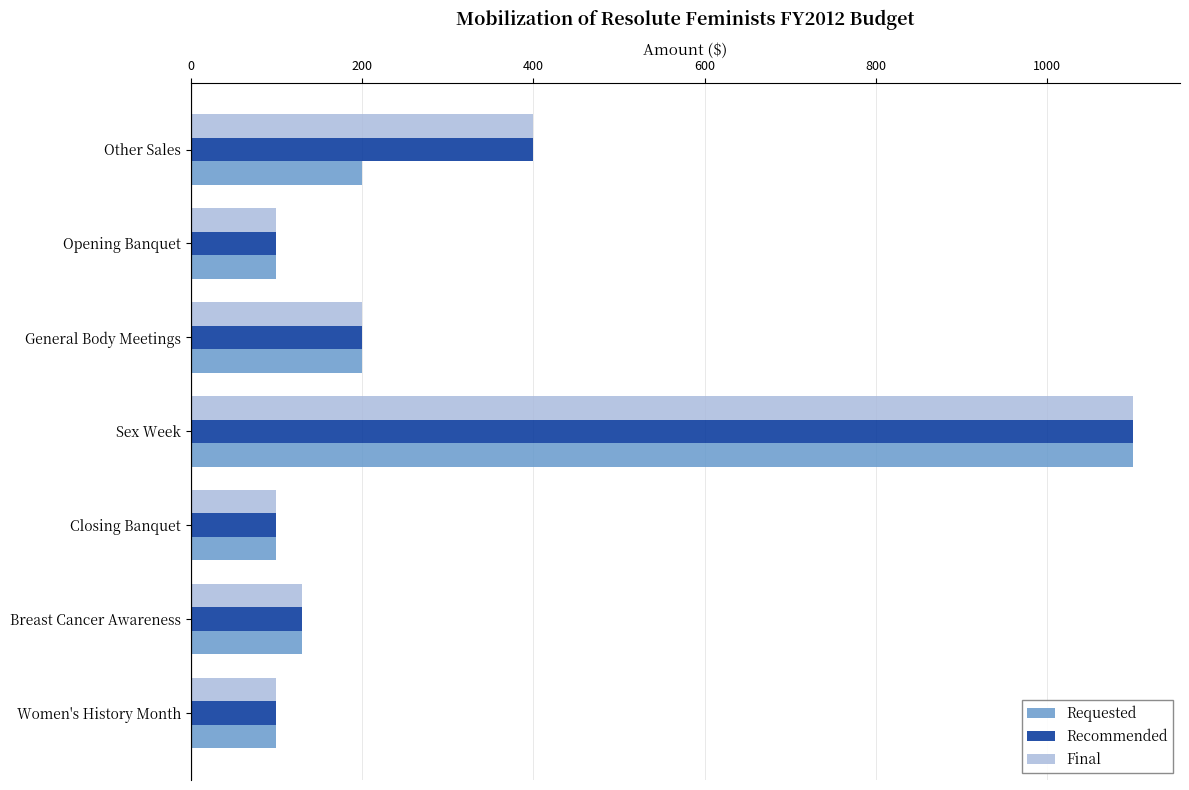

How many values in the Final series are below 130?

3